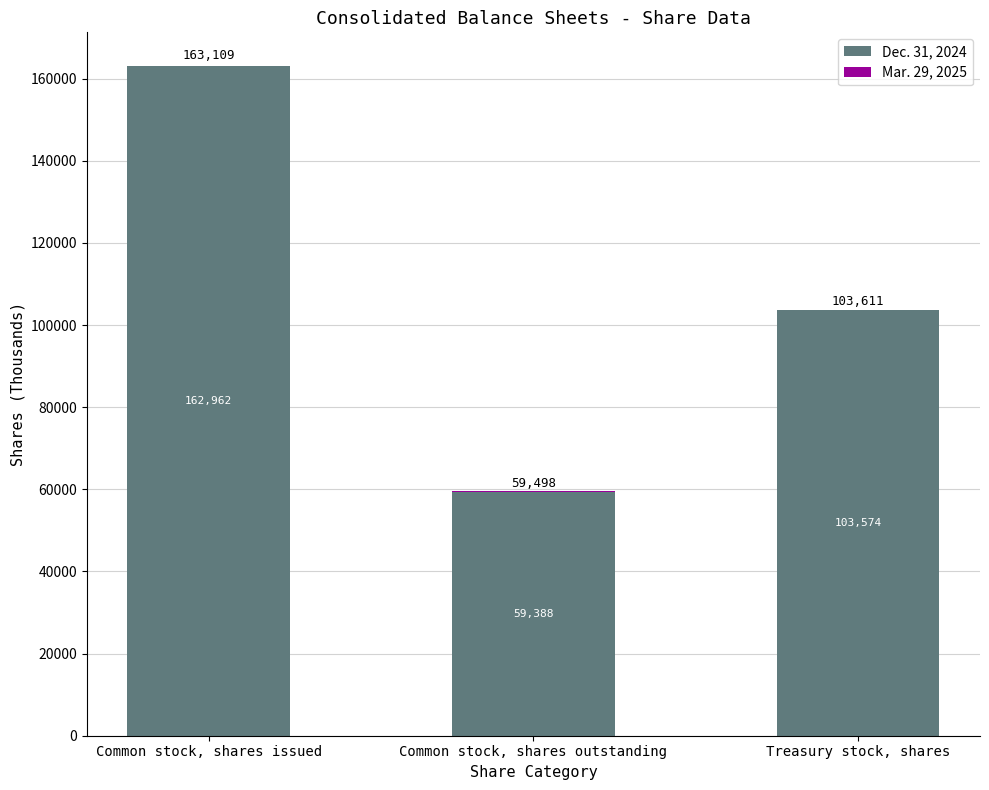

Are the bars grouped side by side (vs. stacked)?

No